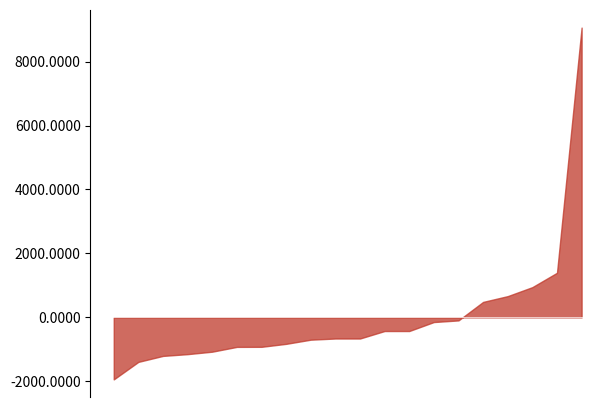

What is the smallest value displayed?

-1940.3